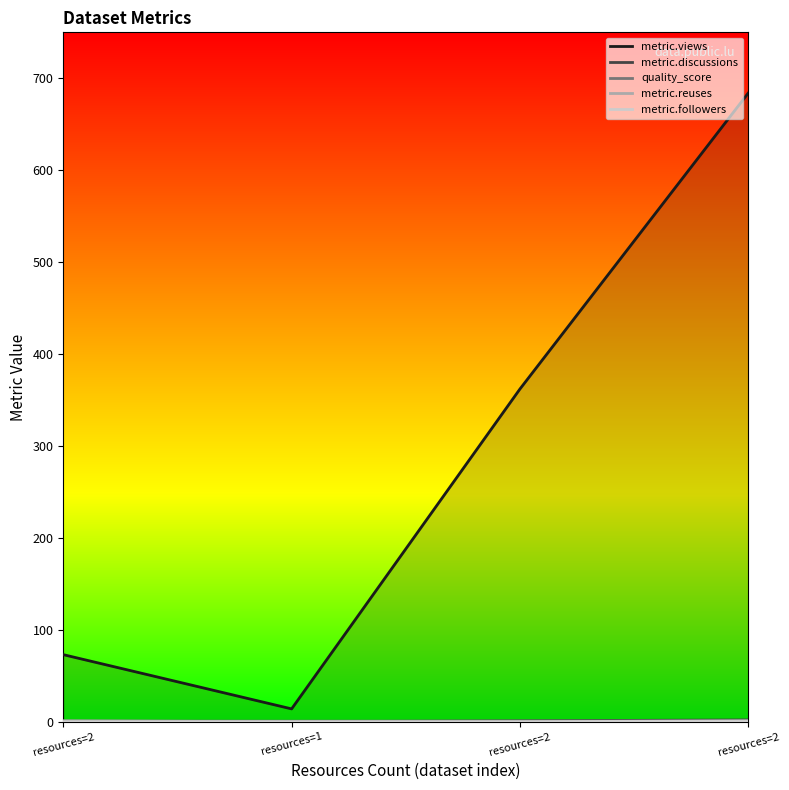

Reading left to right, list all the values displayed in this chart.

metric.views: 73.0	14.0	362.0	684.0
metric.discussions: 0.0	0.0	1.0	2.0
quality_score: 0.8	0.7	0.8	0.7
metric.reuses: 1.0	0.0	0.0	0.0
metric.followers: 0.0	0.0	0.0	1.0